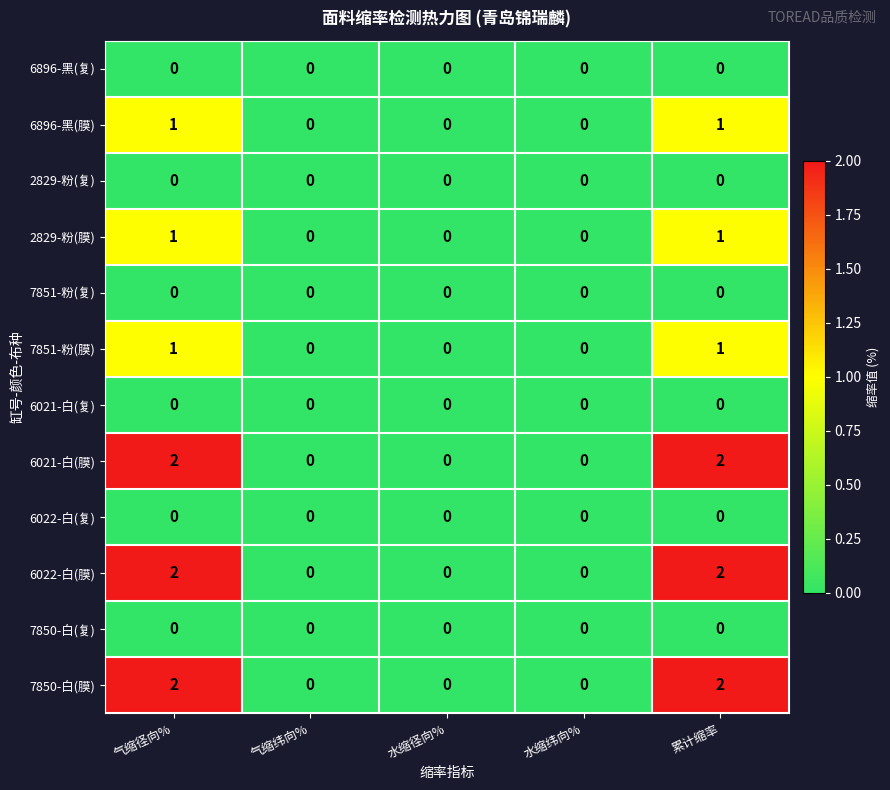

Is it true that 6896-黑(膜) equals 1 at 累计缩率?

True